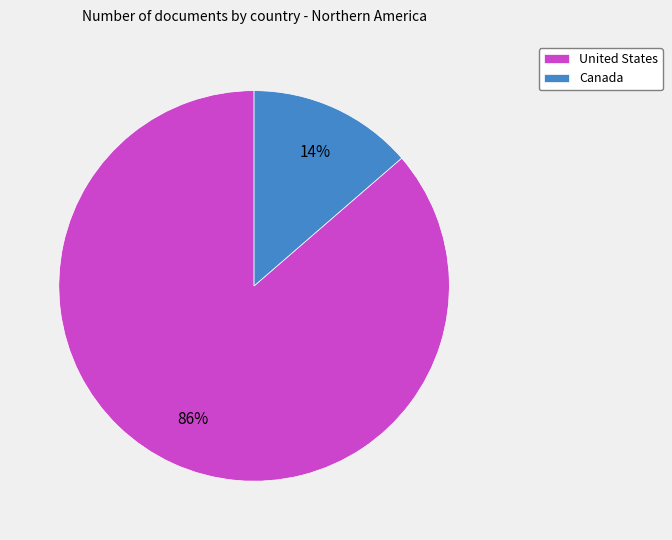

To the nearest percent, what is the combined percentage of United States and Canada?

100%